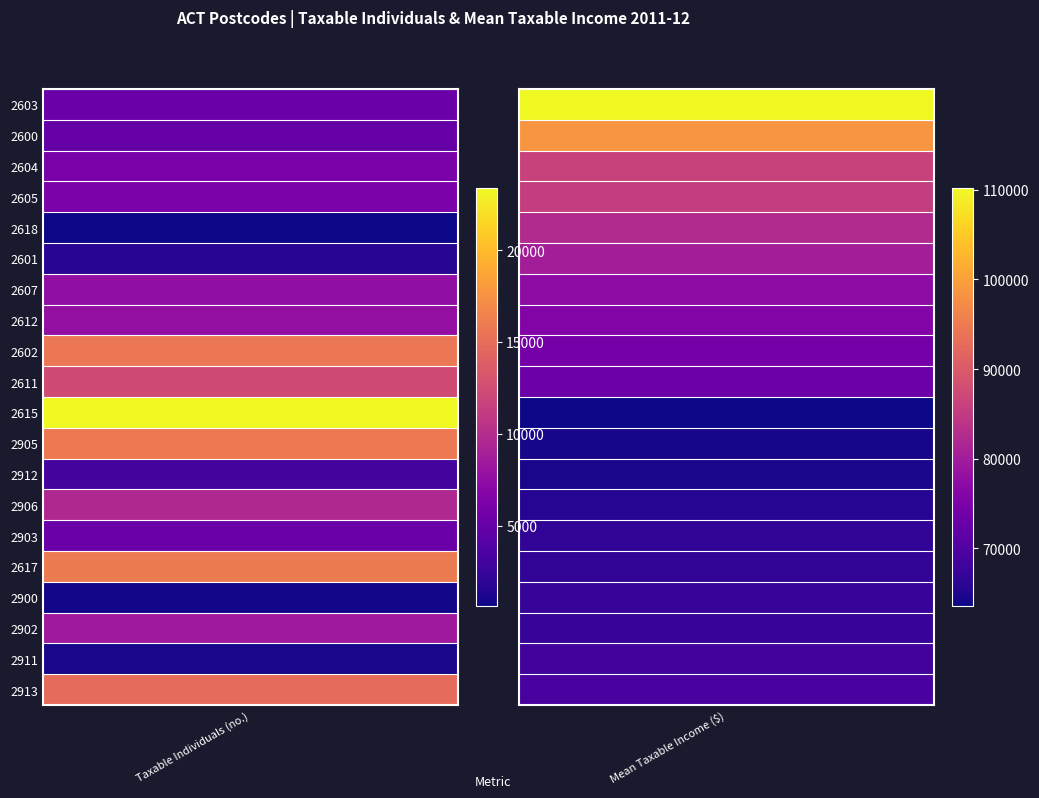

How many series are shown in this chart?

20